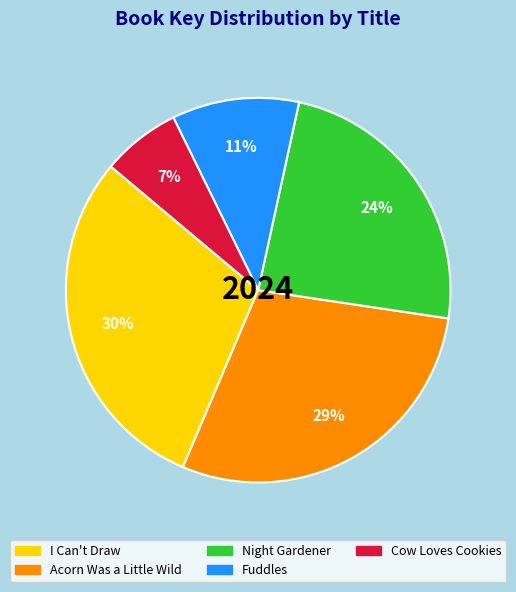

Rank the categories by value from lowest to highest.

Cow Loves Cookies, Fuddles, Night Gardener, Acorn Was a Little Wild, I Can't Draw